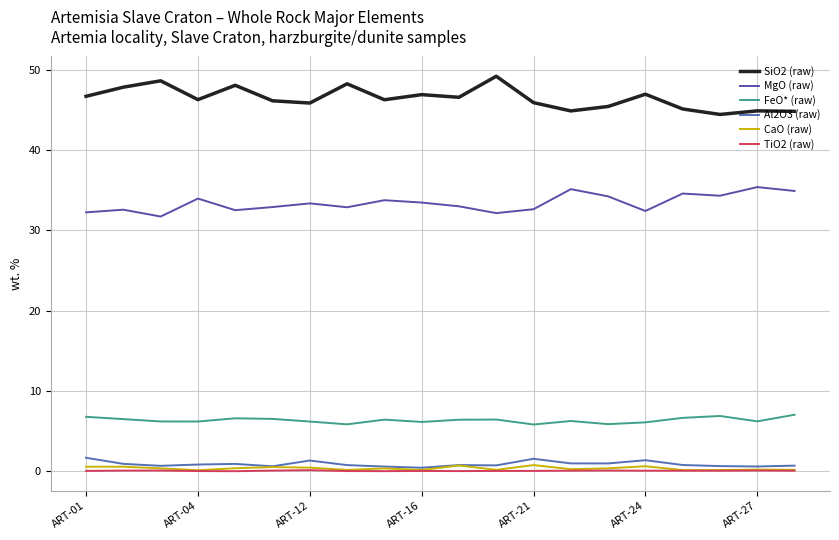

Is this an area chart (filled region under the line)?

No